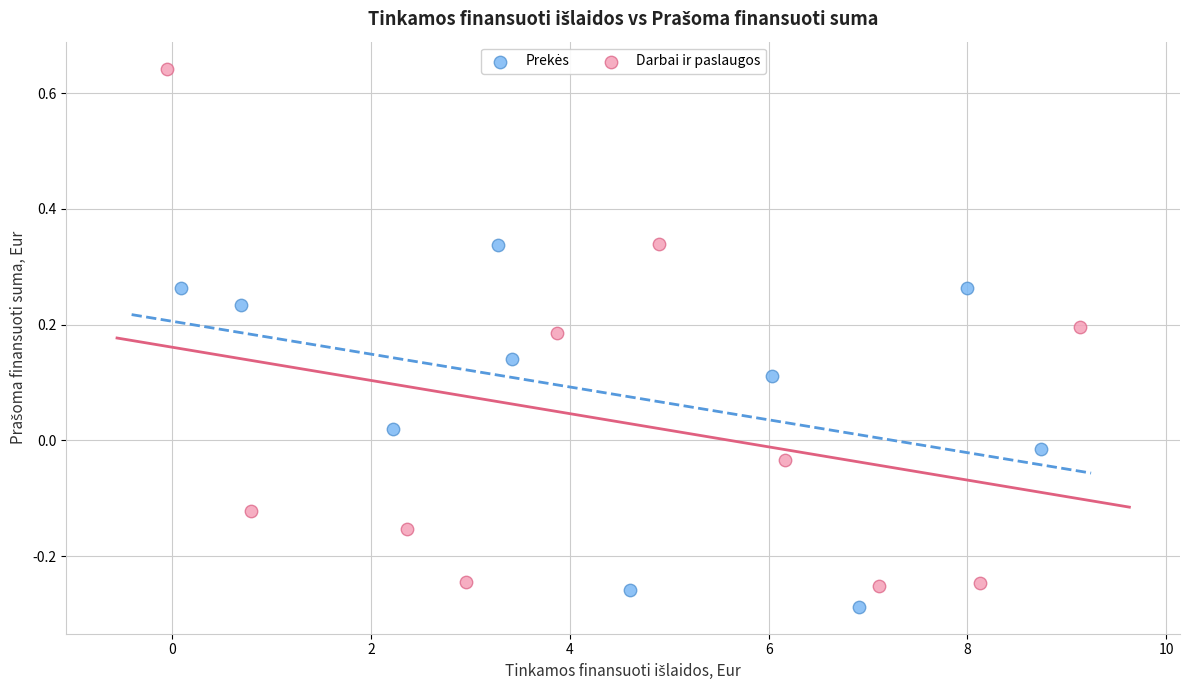

Which series contains the highest Y value?

Darbai ir paslaugos